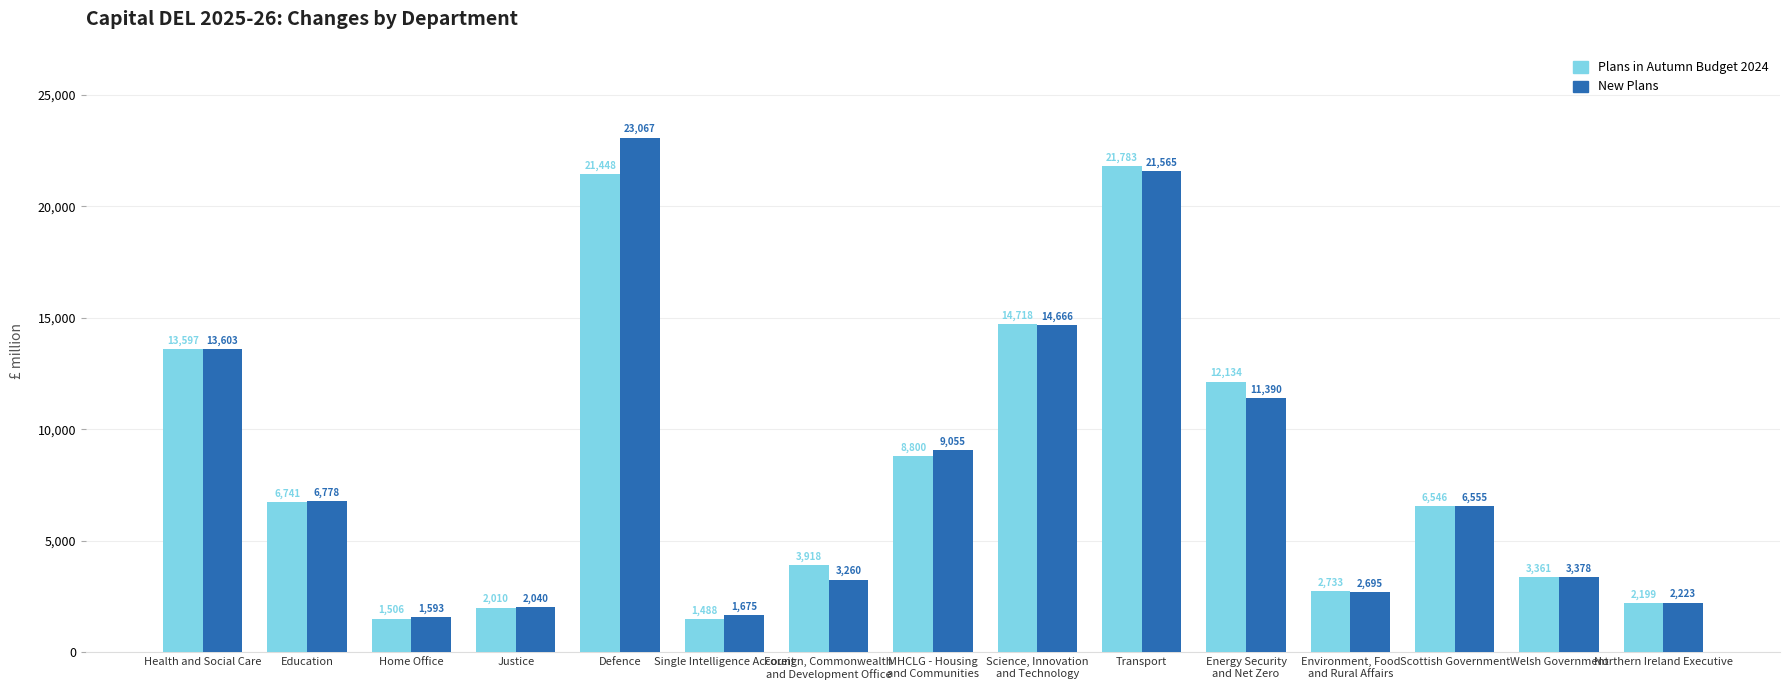

Which series has the largest total across all categories?

New Plans